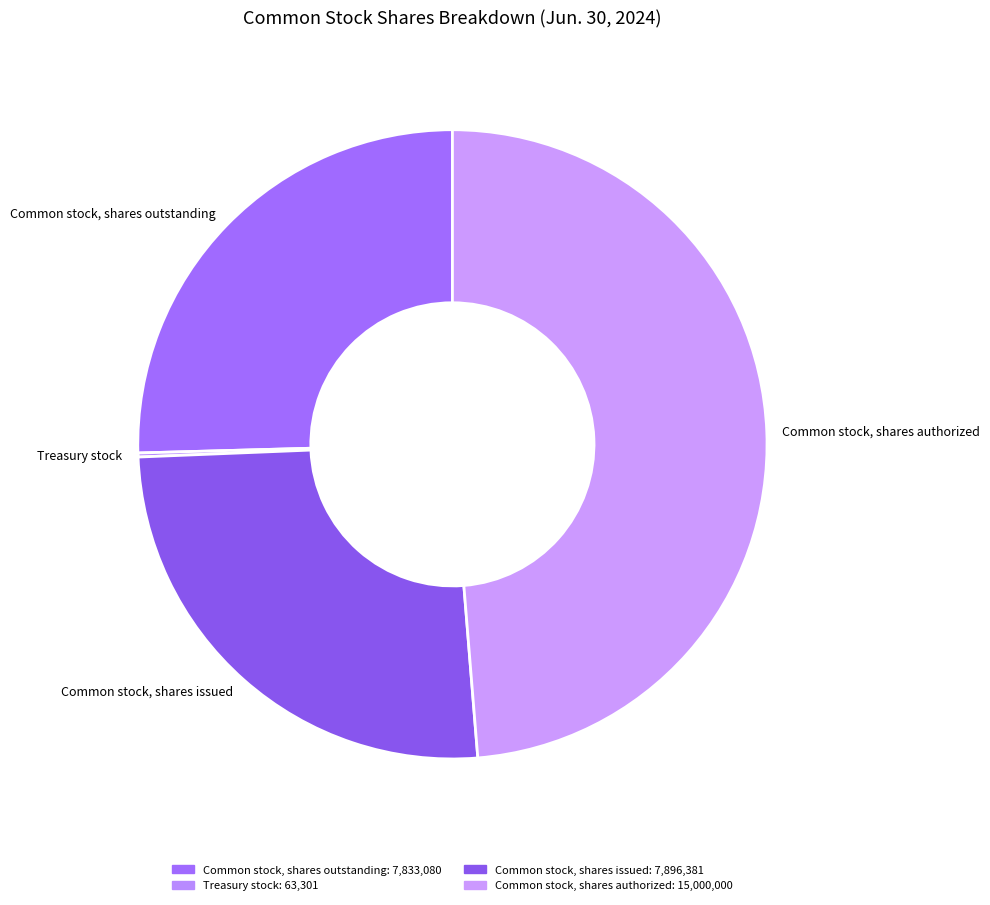

What is the largest slice in the pie chart?

Common stock, shares authorized